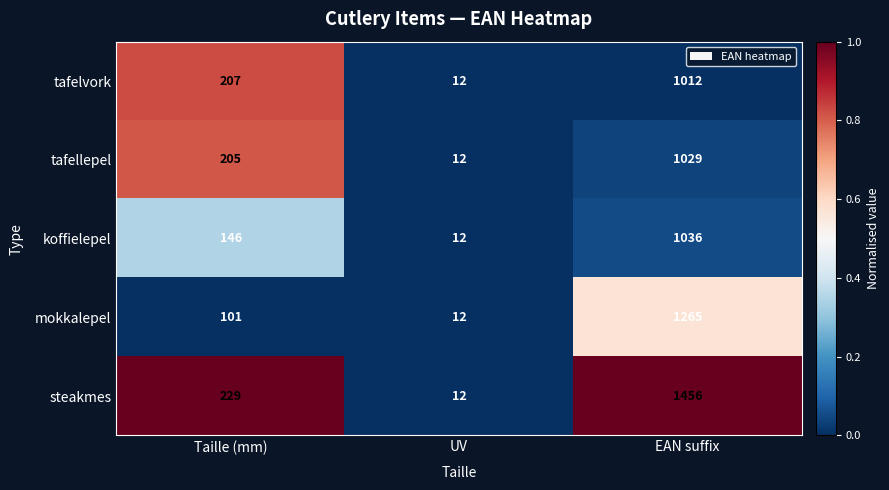

How many values in the mokkalepel series are below 101?

1